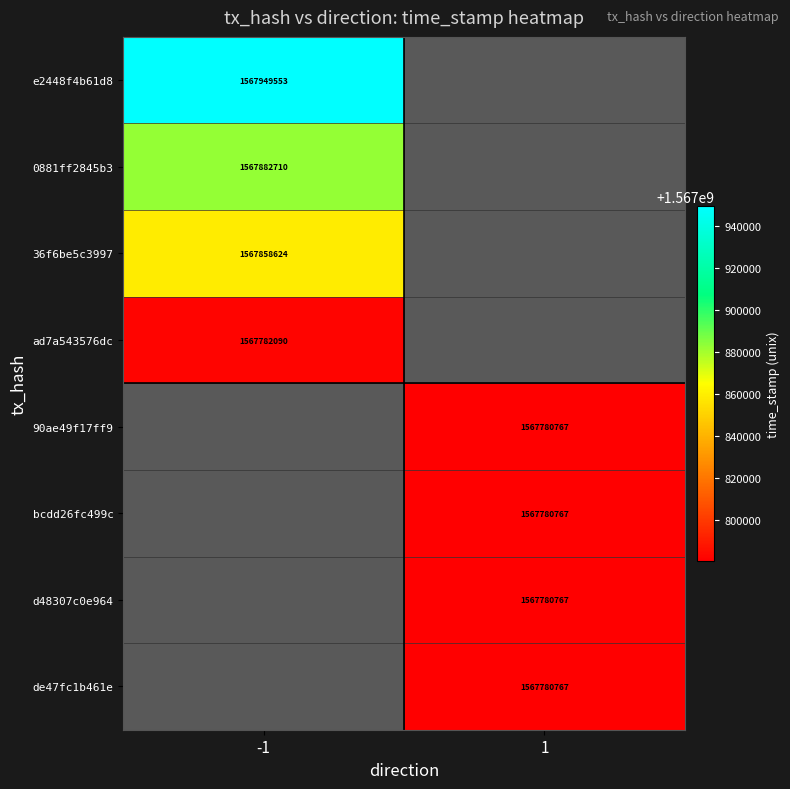

Is the value of 90ae49f17ff9 at 1 greater than the value of 0881ff2845b3 at -1?

No